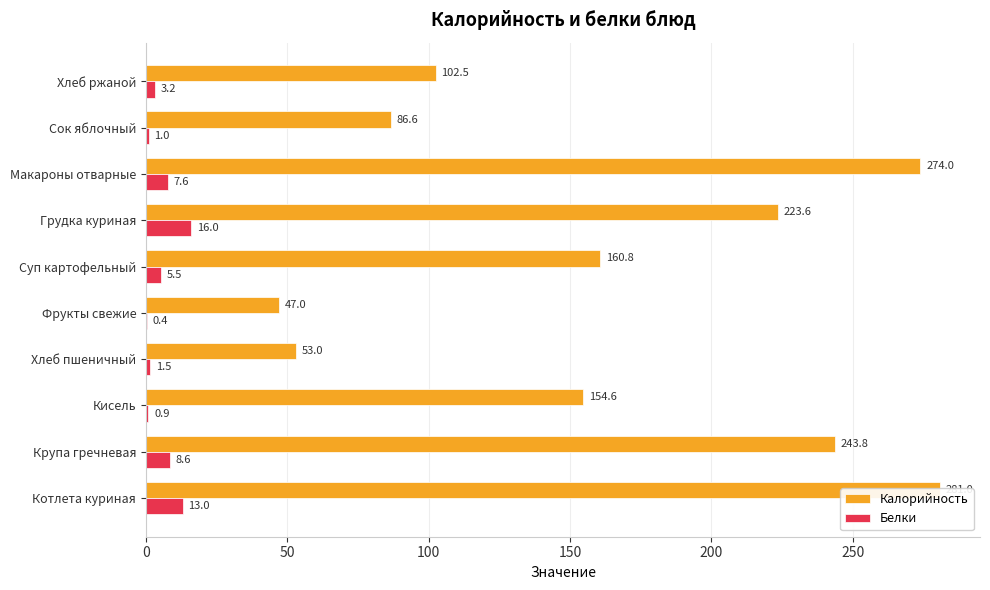

What is the greatest value displayed?

281.0